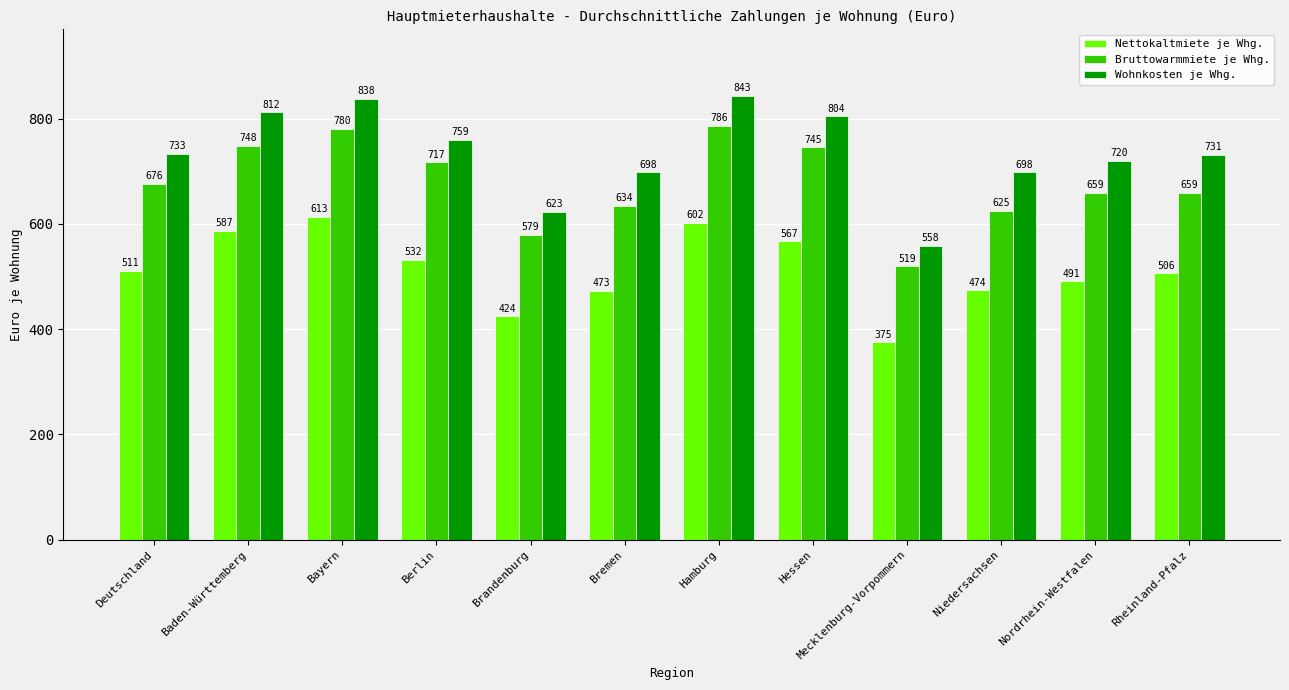

What are all the series names shown in the legend?

Nettokaltmiete je Whg., Bruttowarmmiete je Whg., Wohnkosten je Whg.